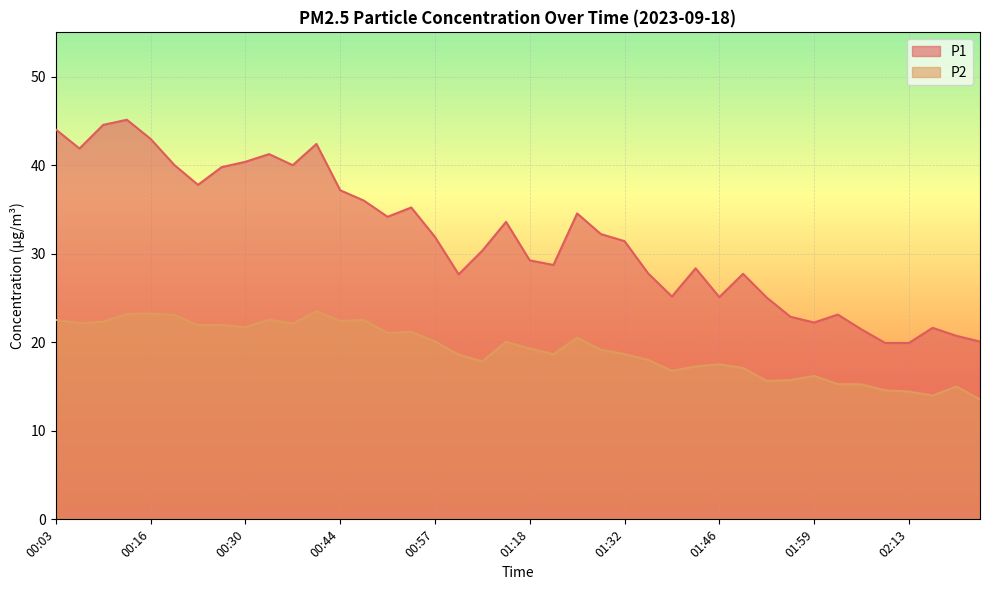

What is the spread (max minus min) of values at 02:13?

5.5